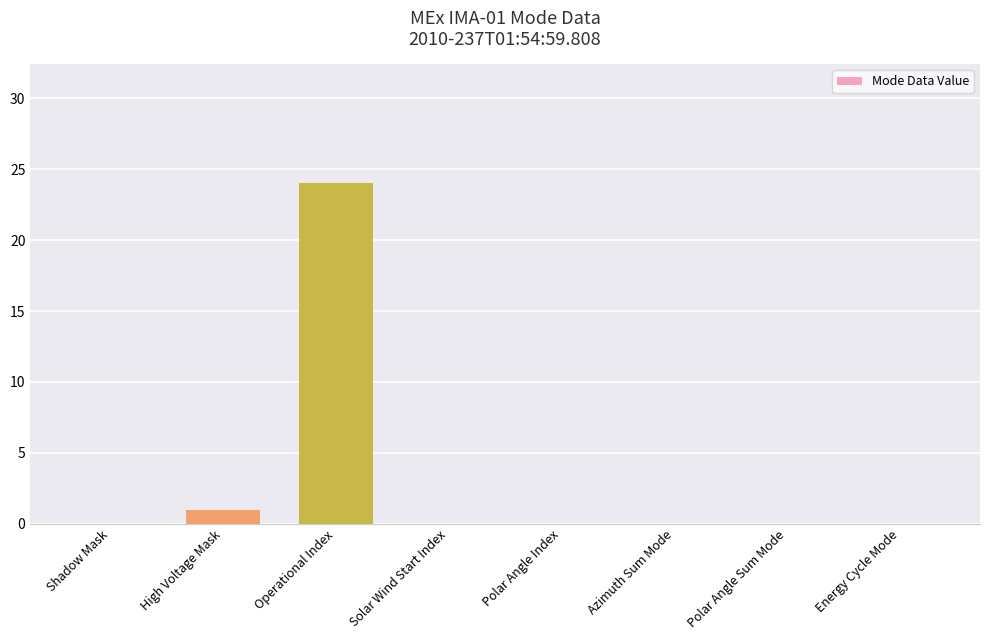

True or false: the data shows -13 at Energy Cycle Mode.

False